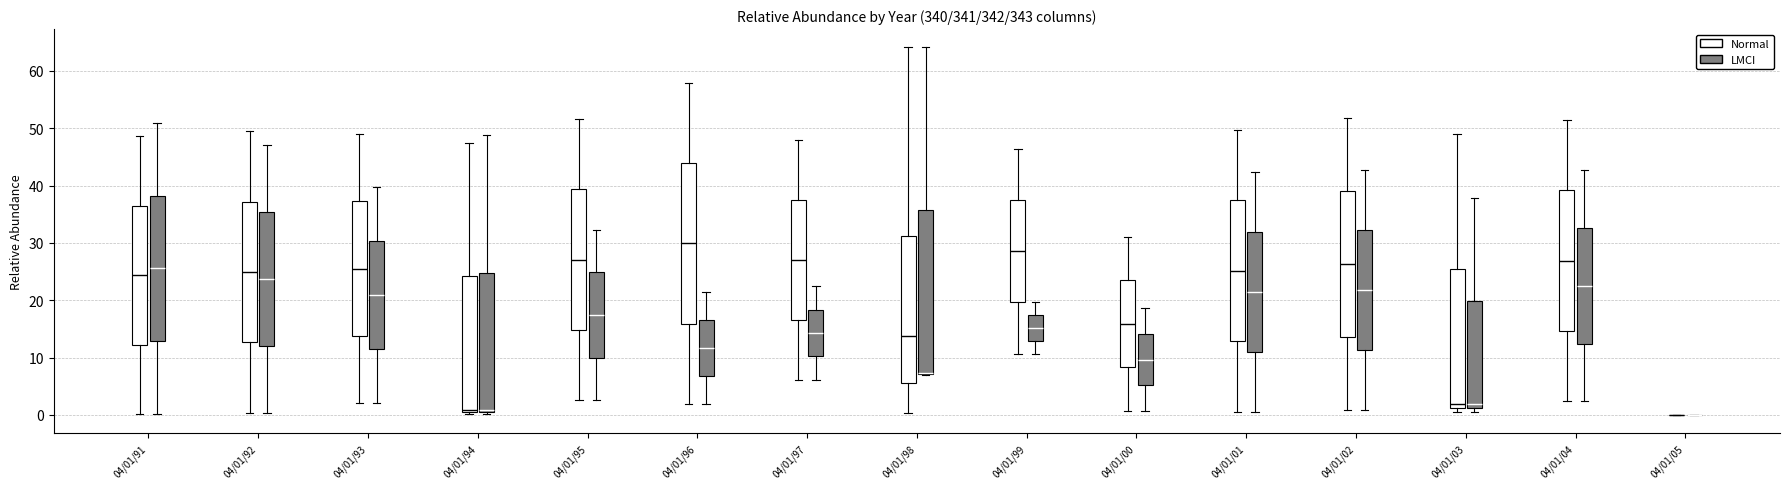

Reading left to right, read every box against the y-axis: the position of its median line, the range the box covers, and the ends of its whiskers. The values are not printed on the chart, so give them approximately, as read against the axis.

04/01/91 (Normal): median 24, box 12 to 37, whiskers 0 to 49
04/01/91 (LMCI): median 26, box 13 to 38, whiskers 0 to 51
04/01/92 (Normal): median 25, box 13 to 37, whiskers 0 to 49
04/01/92 (LMCI): median 24, box 12 to 35, whiskers 0 to 47
04/01/93 (Normal): median 26, box 14 to 37, whiskers 2 to 49
04/01/93 (LMCI): median 21, box 11 to 30, whiskers 2 to 40
04/01/94 (Normal): median 1 (just above the box's lower edge), box 1 to 24, whiskers 0 to 47
04/01/94 (LMCI): median 1 (just above the box's lower edge), box 1 to 25, whiskers 0 to 49
04/01/95 (Normal): median 27, box 15 to 39, whiskers 3 to 52
04/01/95 (LMCI): median 17, box 10 to 25, whiskers 3 to 32
04/01/96 (Normal): median 30, box 16 to 44, whiskers 2 to 58
04/01/96 (LMCI): median 12, box 7 to 17, whiskers 2 to 22
04/01/97 (Normal): median 27, box 17 to 38, whiskers 6 to 48
04/01/97 (LMCI): median 14, box 10 to 18, whiskers 6 to 22
04/01/98 (Normal): median 14, box 6 to 31, whiskers 0 to 64
04/01/98 (LMCI): median 7 (drawn on the box's lower edge), box 7 to 36, whiskers 7 to 64
04/01/99 (Normal): median 29, box 20 to 38, whiskers 11 to 46
04/01/99 (LMCI): median 15, box 13 to 17, whiskers 11 to 20
04/01/00 (Normal): median 16, box 8 to 23, whiskers 1 to 31
04/01/00 (LMCI): median 10, box 5 to 14, whiskers 1 to 19
04/01/01 (Normal): median 25, box 13 to 37, whiskers 1 to 50
04/01/01 (LMCI): median 21, box 11 to 32, whiskers 1 to 42
04/01/02 (Normal): median 26, box 14 to 39, whiskers 1 to 52
04/01/02 (LMCI): median 22, box 11 to 32, whiskers 1 to 43
04/01/03 (Normal): median 2, box 1 to 25, whiskers 0 to 49
04/01/03 (LMCI): median 2, box 1 to 20, whiskers 0 to 38
04/01/04 (Normal): median 27, box 15 to 39, whiskers 2 to 51
04/01/04 (LMCI): median 23, box 12 to 33, whiskers 2 to 43
04/01/05 (Normal): box collapsed to a line at 0, whiskers 0 to 0
04/01/05 (LMCI): box collapsed to a line at 0, whiskers 0 to 0